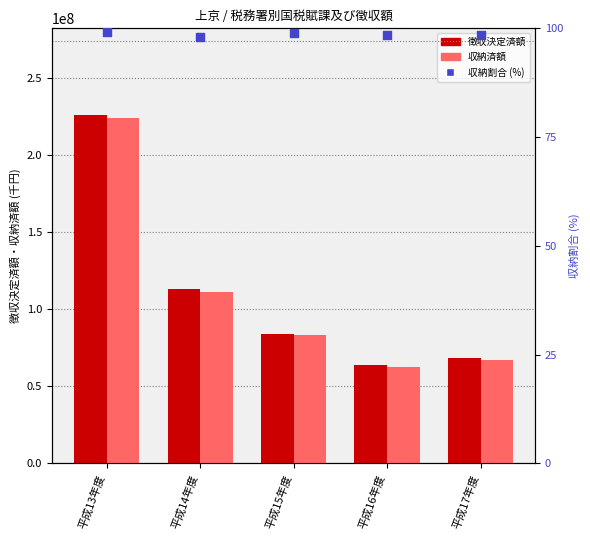

At which category is the sum across all series the highest?

平成13年度